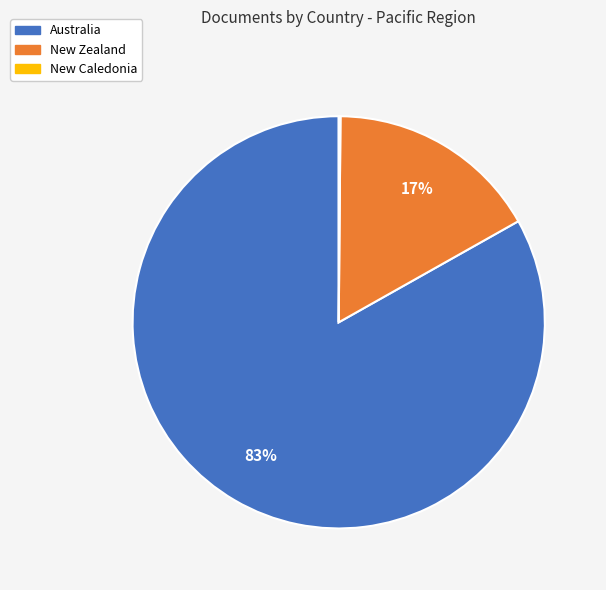

The New Zealand slice represents 3% of the pie. True or false?

False